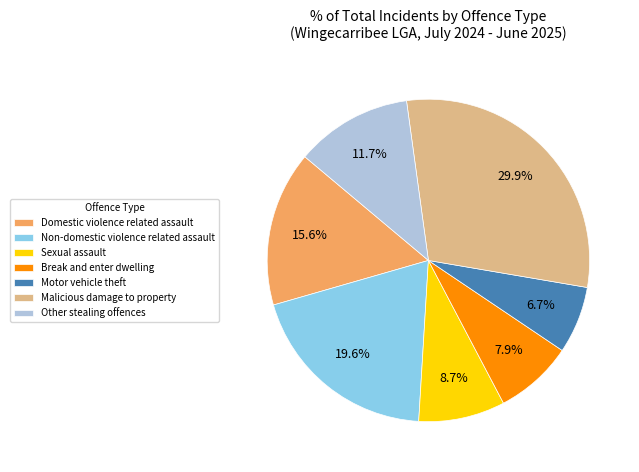

To the nearest percent, what percentage of the pie is Sexual assault?

9%